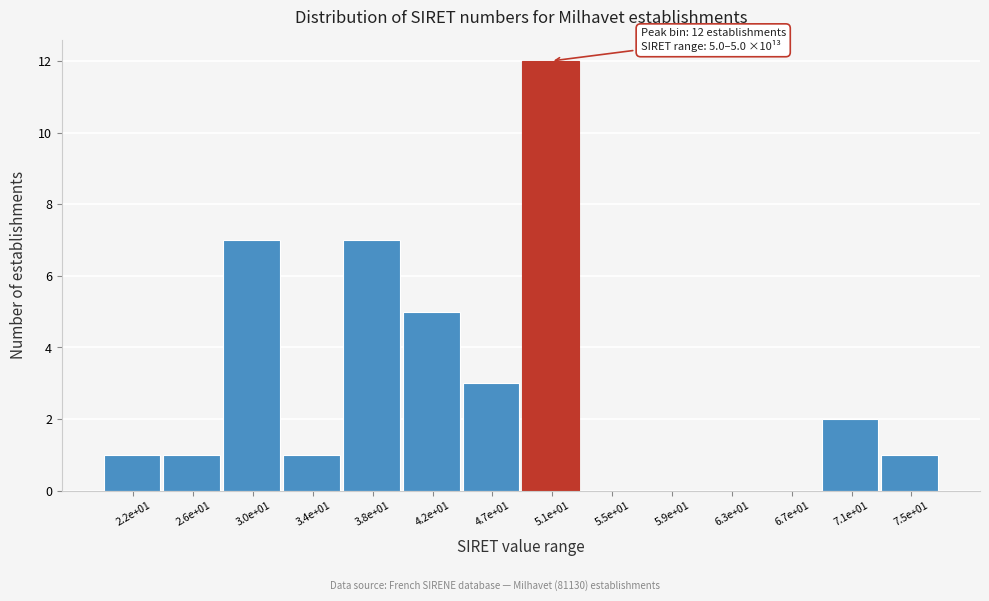

Reading left to right, extract all data points from this chart.

2.2e+01=1	2.6e+01=1	3.0e+01=7	3.4e+01=1	3.8e+01=7	4.2e+01=5	4.7e+01=3	5.1e+01=12	5.5e+01=0	5.9e+01=0	6.3e+01=0	6.7e+01=0	7.1e+01=2	7.5e+01=1